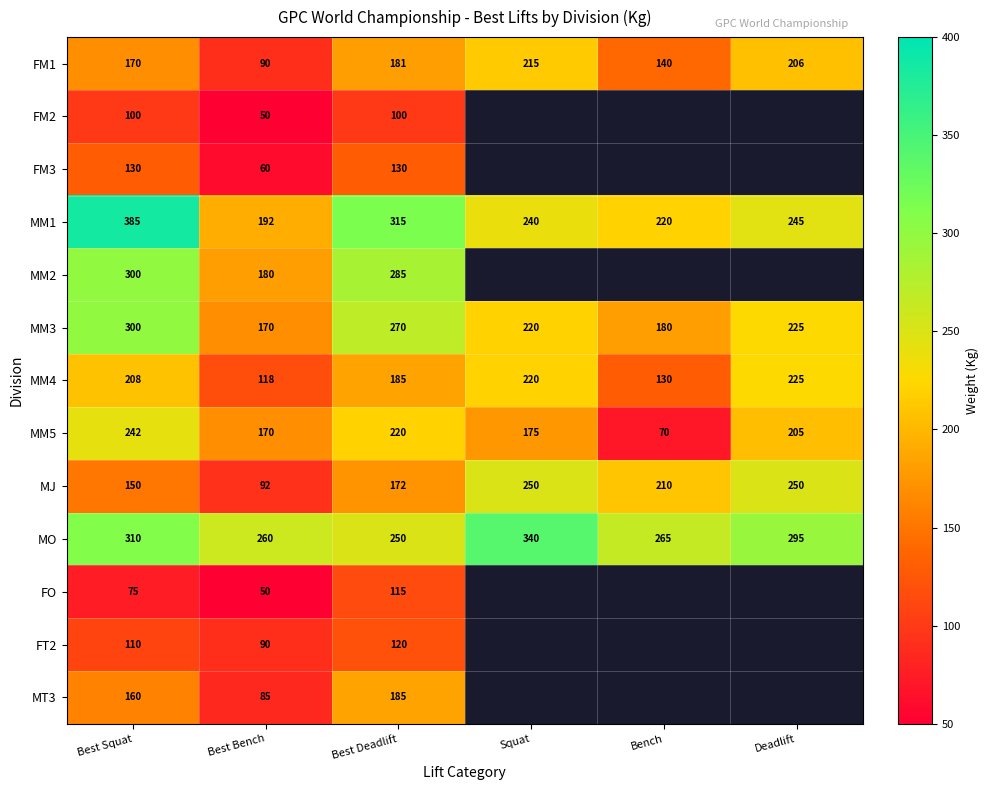

The value of MM4 at Best Bench is 31.0. True or false?

False